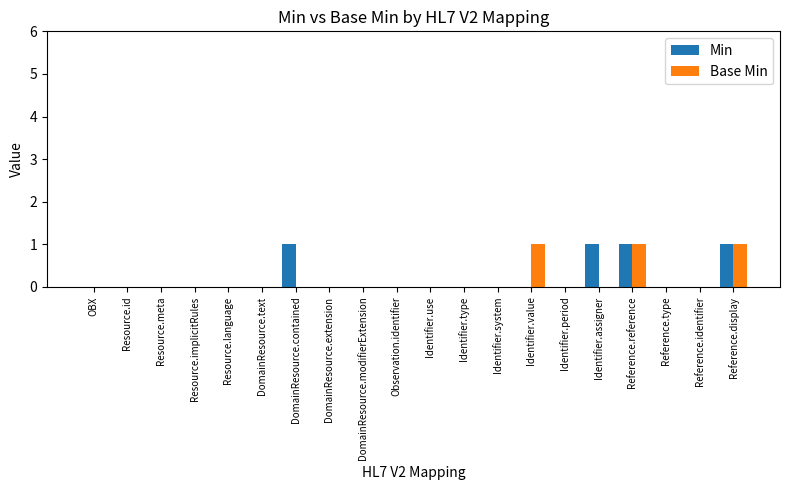

True or false: Base Min has a value of 0 at Identifier.use.

True